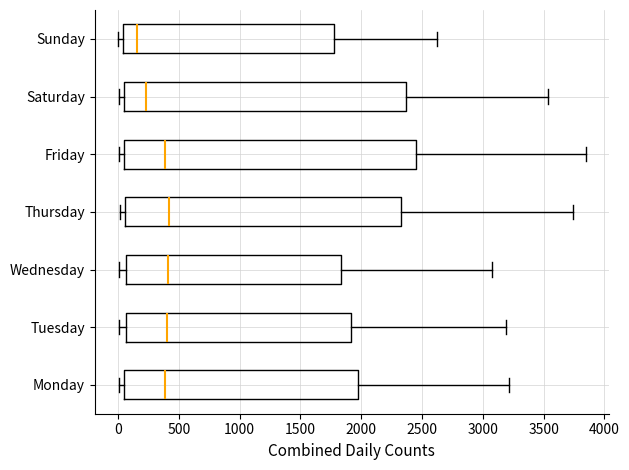

Where is the right edge of the box for Monday on the x-axis? The values are not printed on the chart, so give them approximately, as read against the axis.

1950